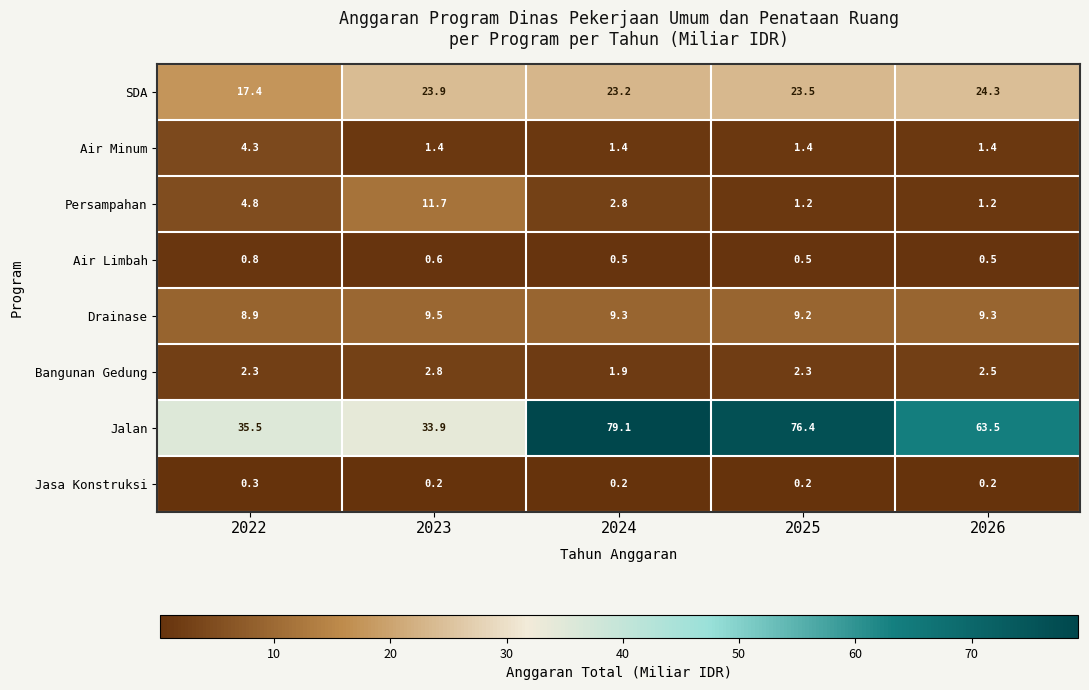

At how many categories does at least one series exceed 39?

3